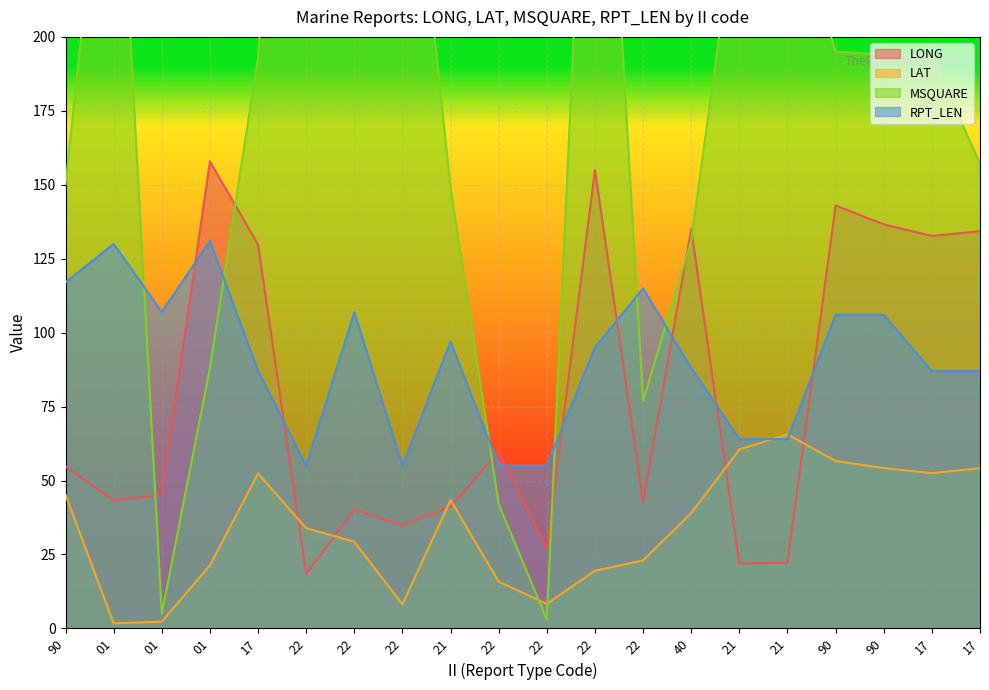

Reading left to right, extract all data points from this chart.

LONG: 90=54.8	01=43.3	01=45.2	01=157.9	17=129.8	22=18.4	22=40.1	22=34.9	21=41.1	22=59.7	22=27.0	22=155.0	22=42.9	40=135.0	21=22.0	21=22.2	90=143.0	90=136.6	17=132.7	17=134.3
LAT: 90=45.2	01=1.7	01=2.3	01=21.3	17=52.4	22=33.9	22=29.3	22=8.1	21=43.4	22=15.8	22=8.3	22=19.5	22=23.0	40=39.0	21=60.5	21=65.6	90=56.6	90=54.2	17=52.5	17=54.2
MSQUARE: 90=150.0	01=304.0	01=5.0	01=88.0	17=193.0	22=442.0	22=403.0	22=303.0	21=149.0	22=42.0	22=3.0	22=356.0	22=77.0	40=131.0	21=250.0	21=250.0	90=195.0	90=194.0	17=194.0	17=157.0
RPT_LEN: 90=117.0	01=130.0	01=107.0	01=131.0	17=87.0	22=55.0	22=107.0	22=55.0	21=97.0	22=55.0	22=55.0	22=95.0	22=115.0	40=88.0	21=64.0	21=64.0	90=106.0	90=106.0	17=87.0	17=87.0